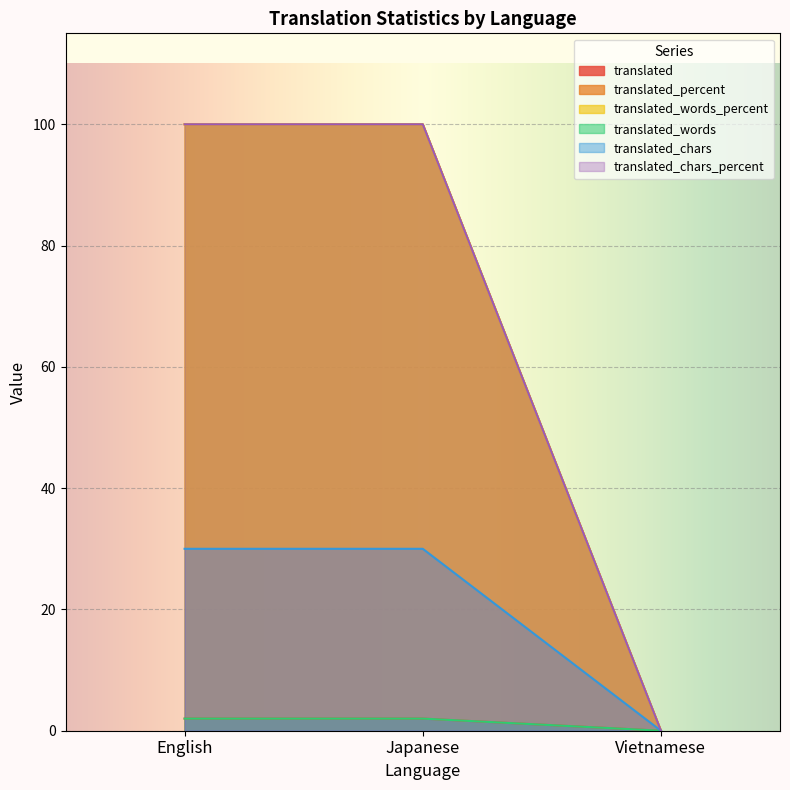

What is the sum of the translated values at Vietnamese and Japanese?

2